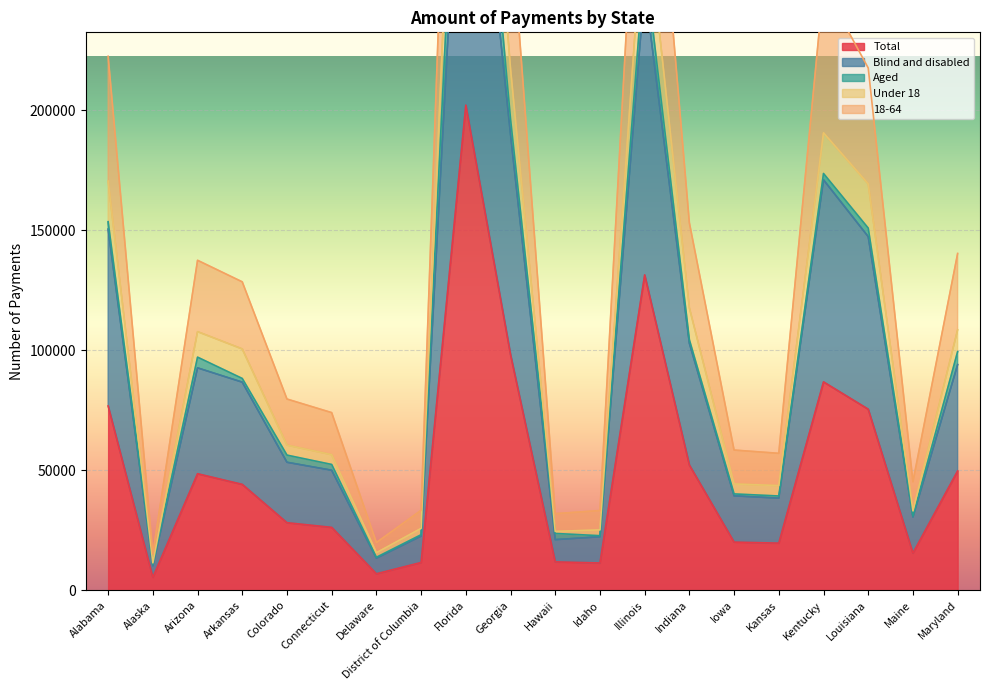

True or false: Under 18 has more than 2 interior local peaks.

True